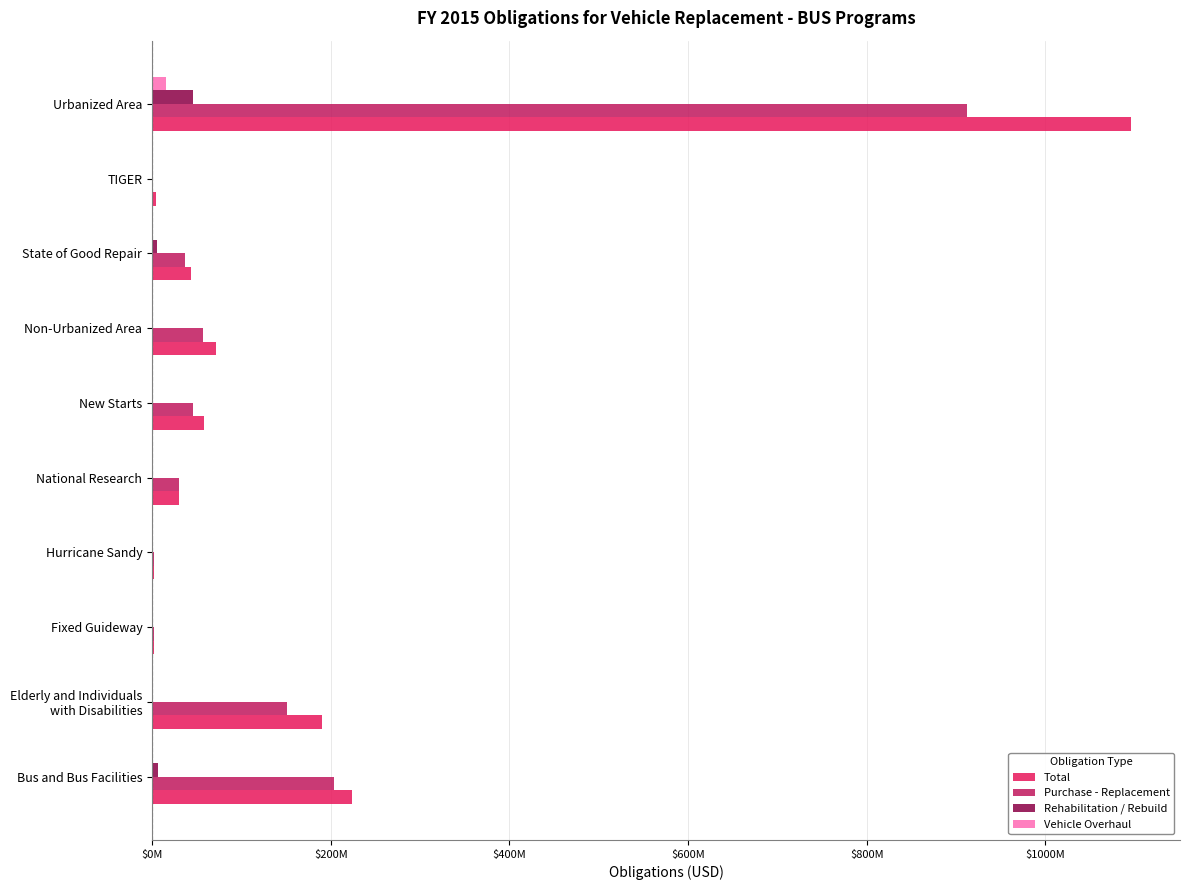

What are all the series names shown in the legend?

Total, Purchase - Replacement, Rehabilitation / Rebuild, Vehicle Overhaul